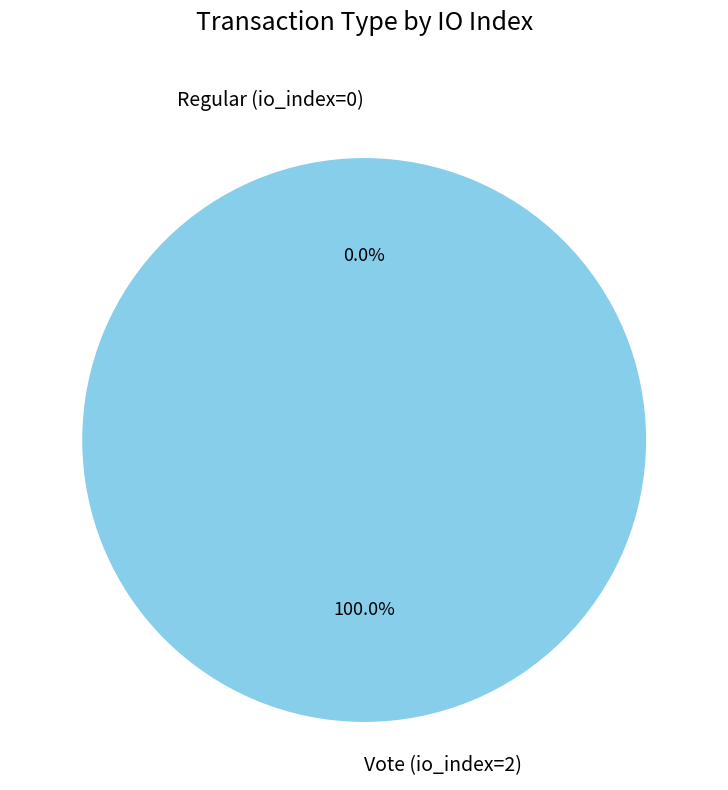

Is there any slice that represents more than half of the pie?

Yes